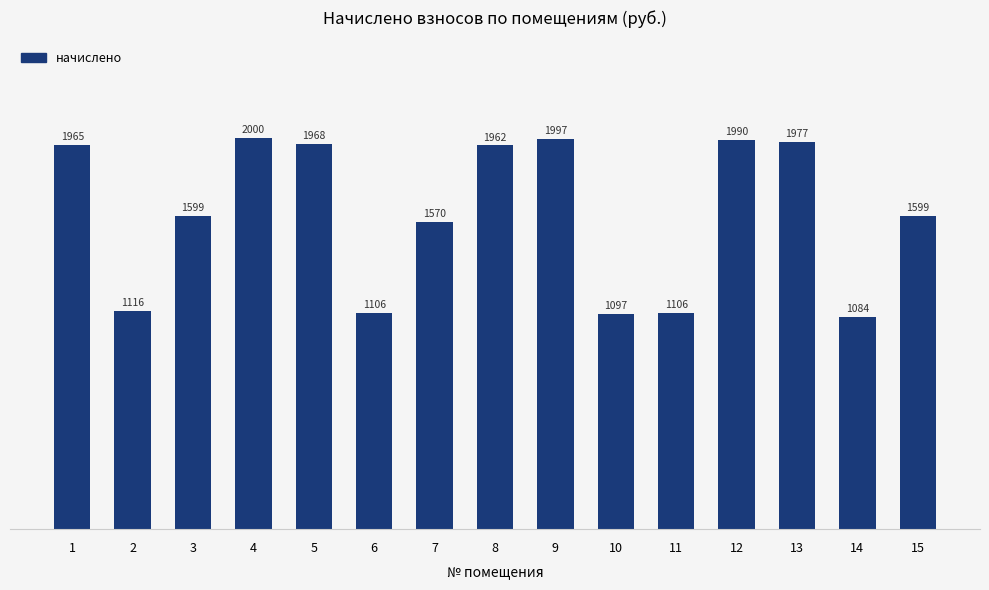

How many series are shown in this chart?

1